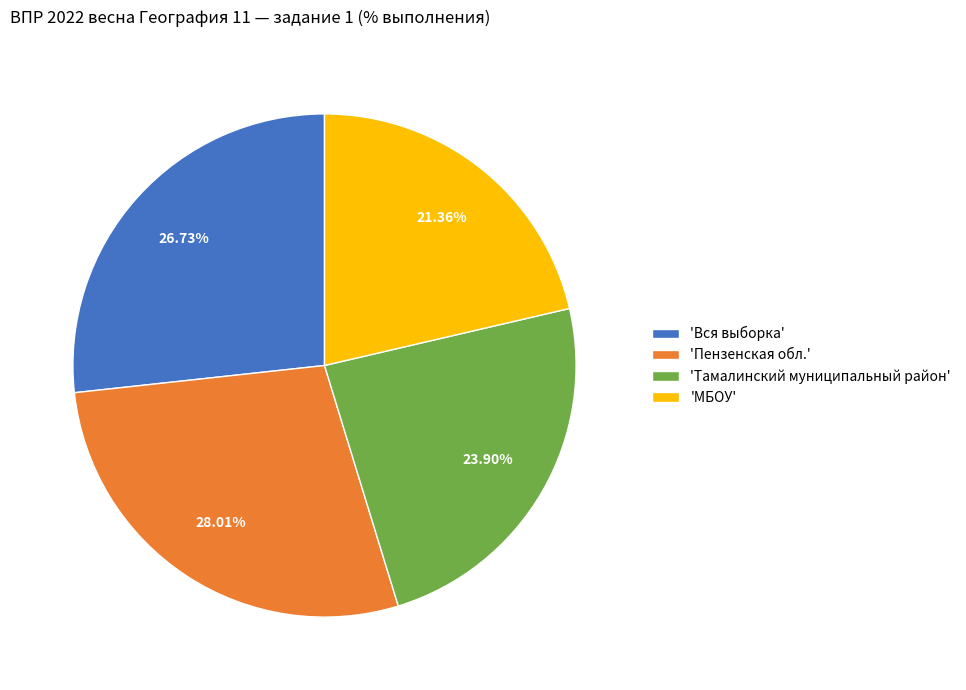

Between 'Вся выборка' and 'Тамалинский муниципальный район', which is larger?

'Вся выборка'